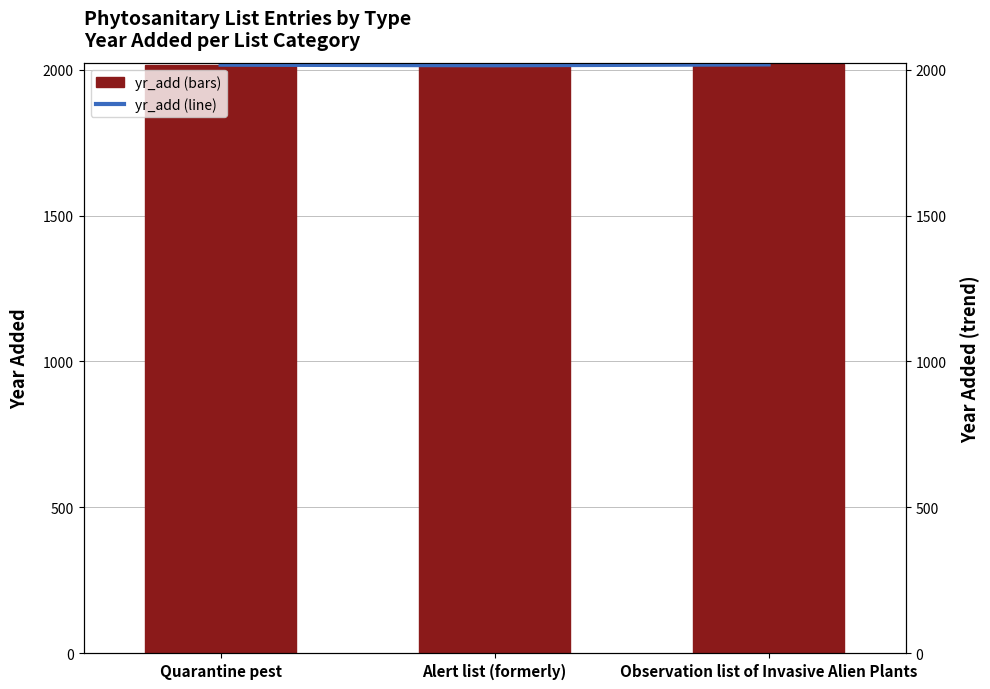

Rank the series at Alert list (formerly) from lowest to highest value.

yr_add, yr_add trend